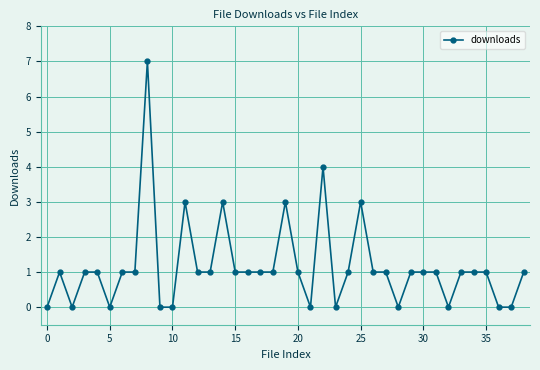

Count the number of categories in the chart.

39